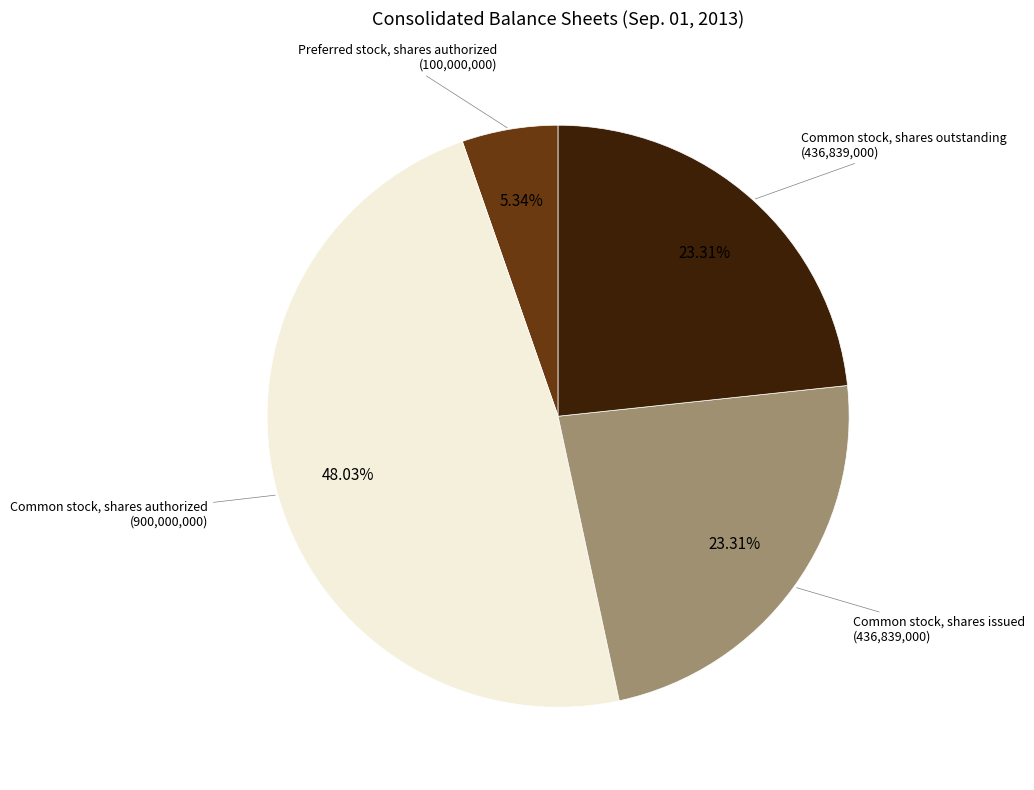

Is there any slice that represents more than half of the pie?

No